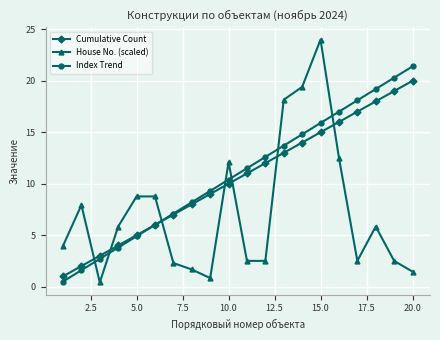

Which series has the largest range (max minus min)?

House No. (scaled)